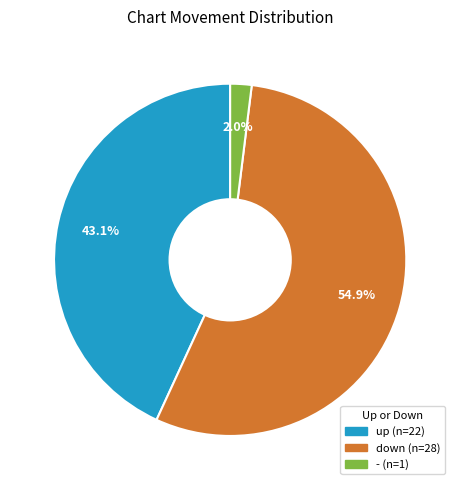

What percentage is the up slice, to the nearest percent?

43%